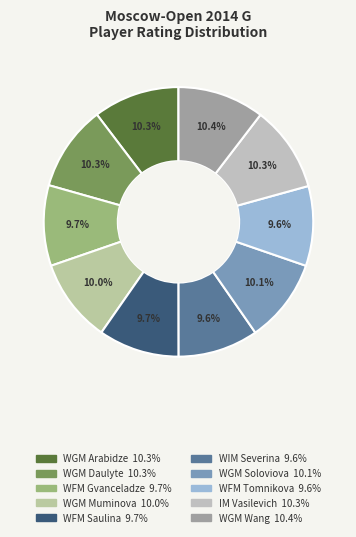

How many slices are in this pie chart?

10